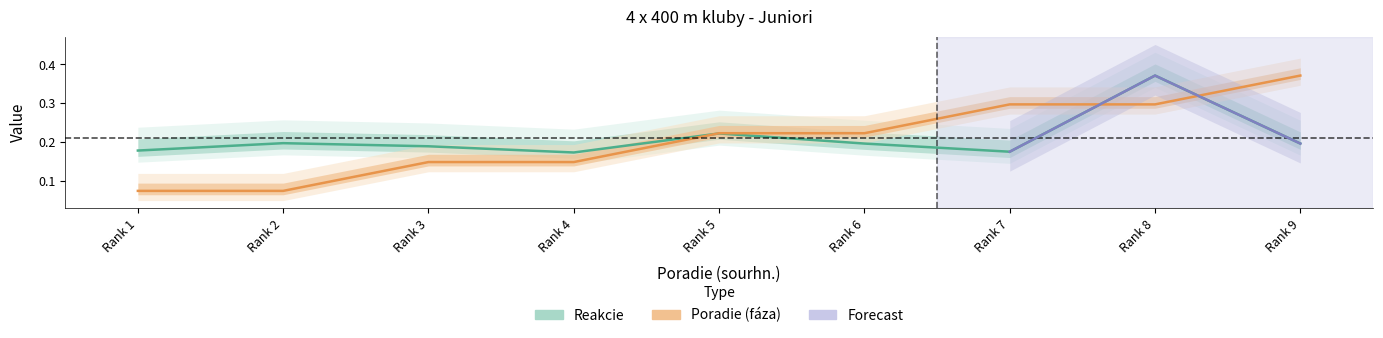

What is the maximum value for Reakcie?

0.4